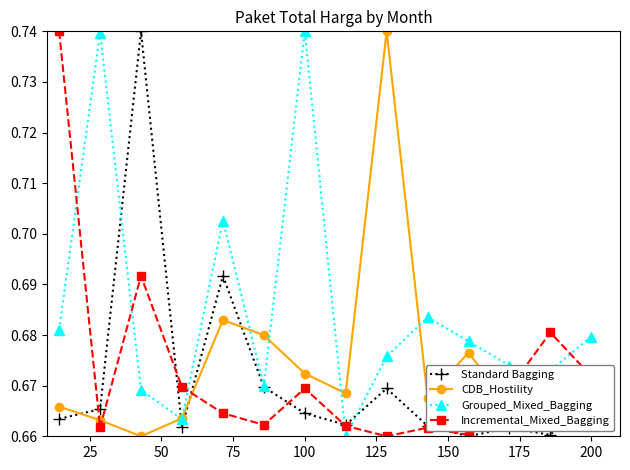

Count the CDB_Hostility values in the range 0 to 1.

14